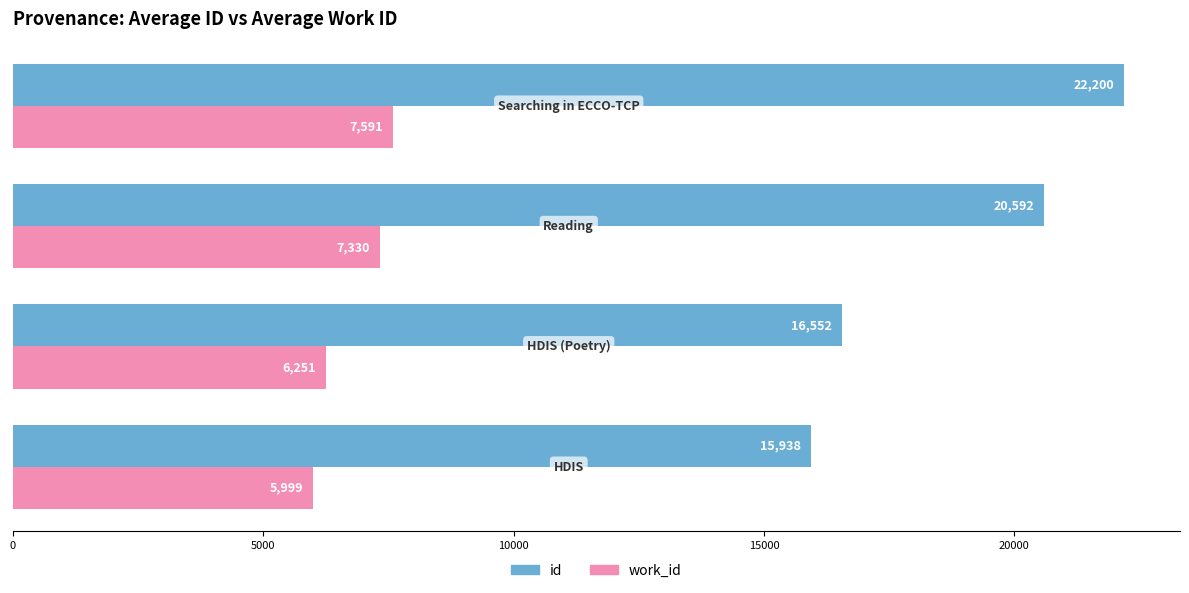

What is the difference between the maximum and minimum values in the work_id series?

1592.0